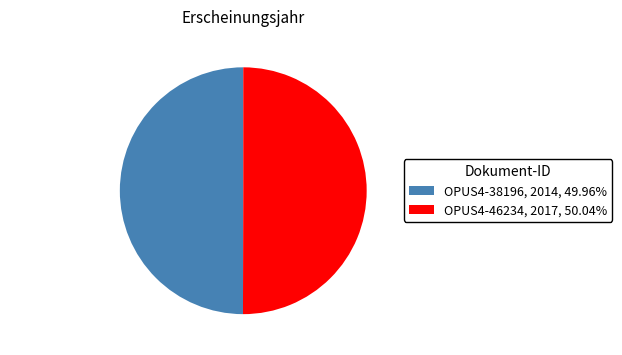

Approximately how many times larger is the value at OPUS4-38196, 2014, 49.96% compared to OPUS4-46234, 2017, 50.04%?

1.0